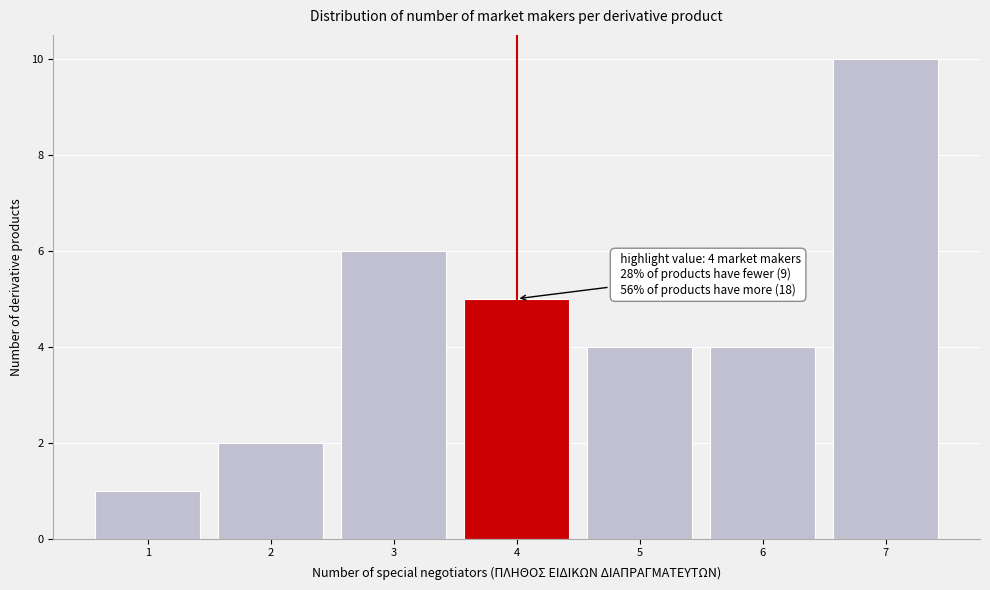

Over which range of the x-axis is the bar tallest?

6.5 to 7.5